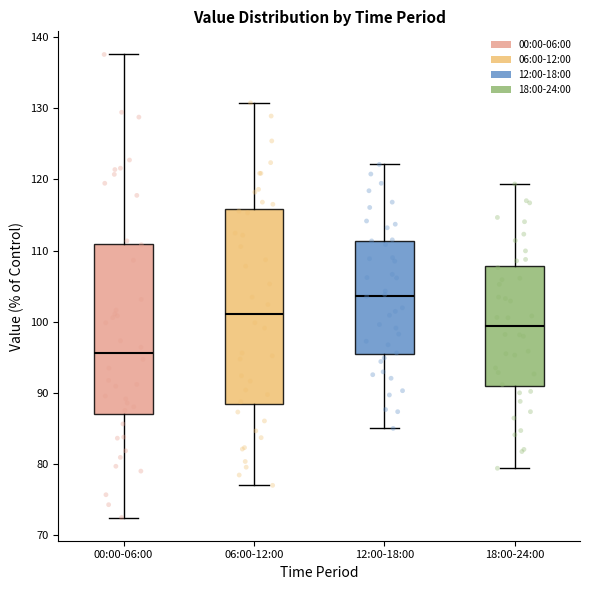

Which box has the highest median line?

12:00-18:00